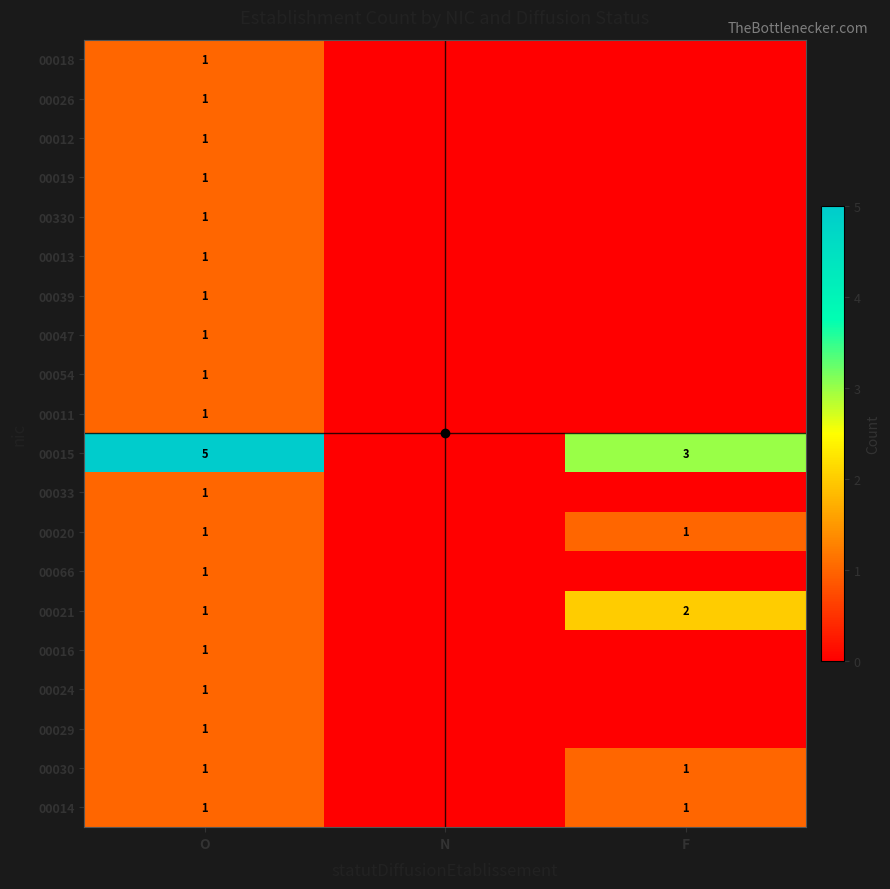

What is the sum of all 00039 values?

1